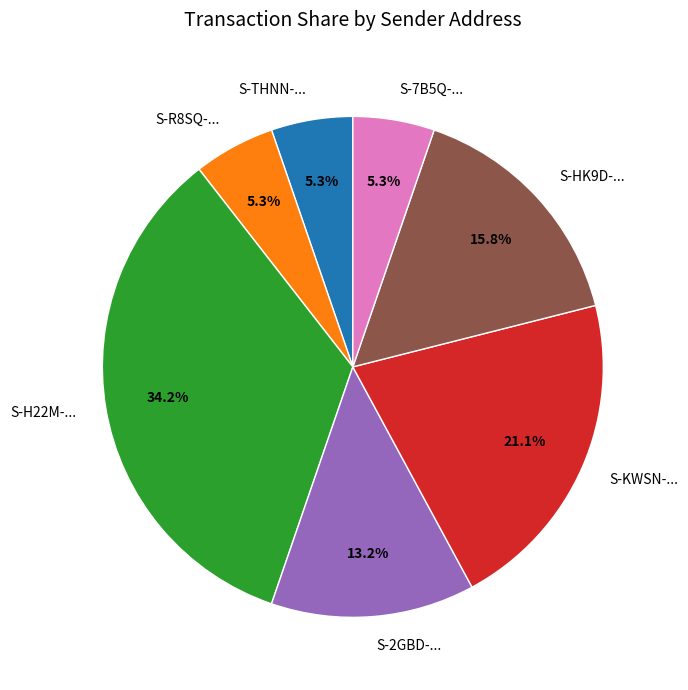

How many slices are in this pie chart?

7